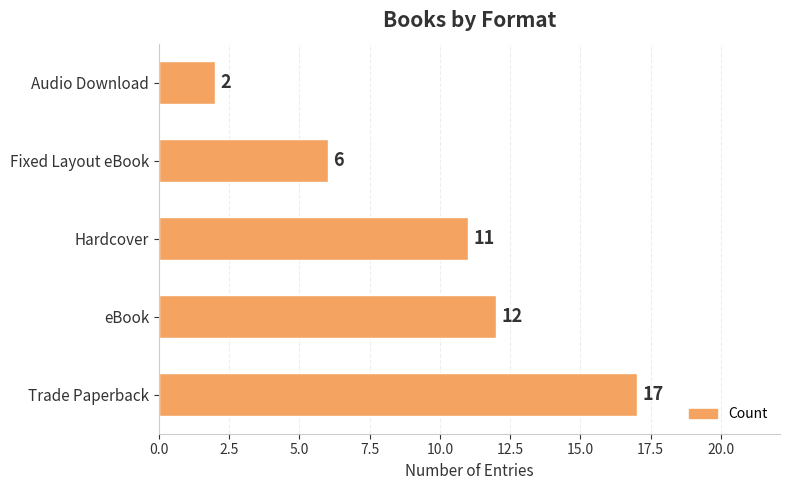

What is the ratio of the value at eBook to the value at Fixed Layout eBook?

2.0